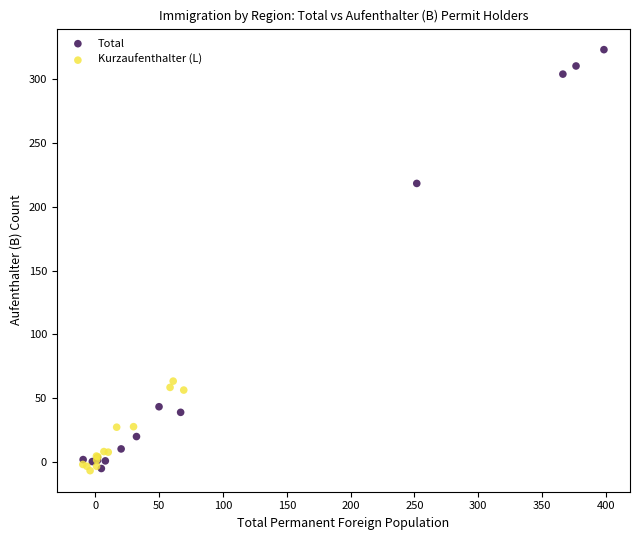

Which series reaches the maximum Y coordinate?

Total